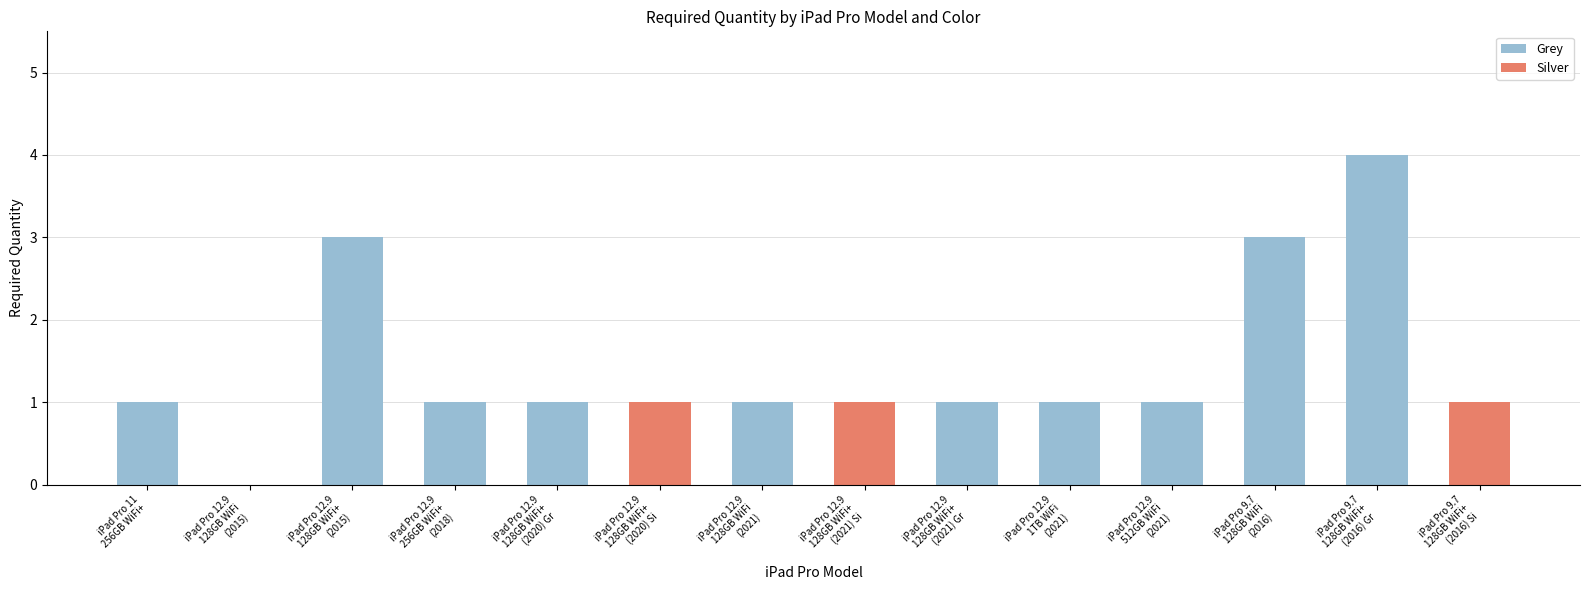

What is the maximum value for Grey?

4